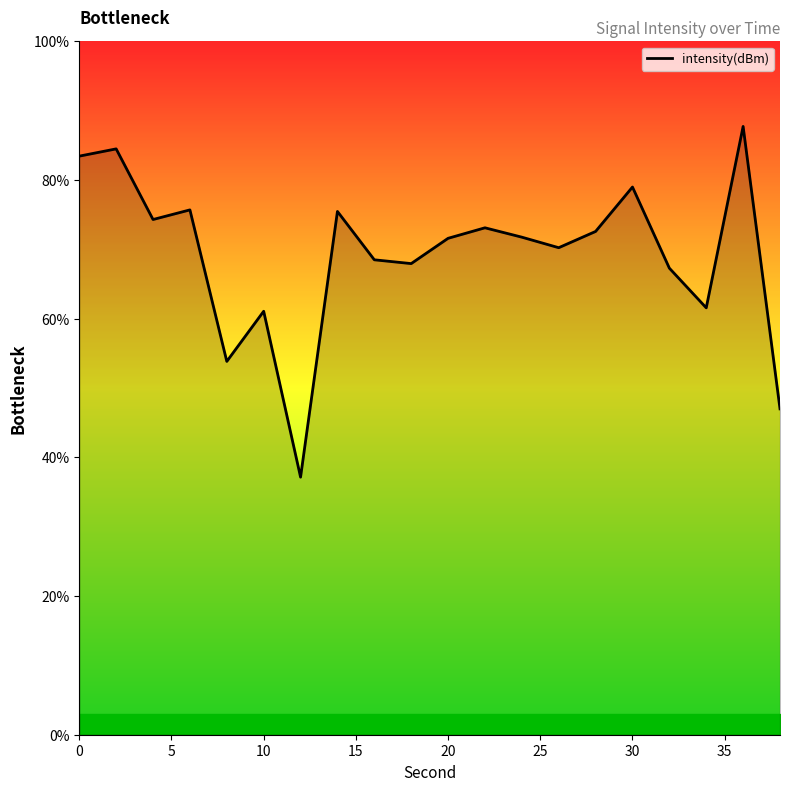

What is the smallest value displayed?

37.1